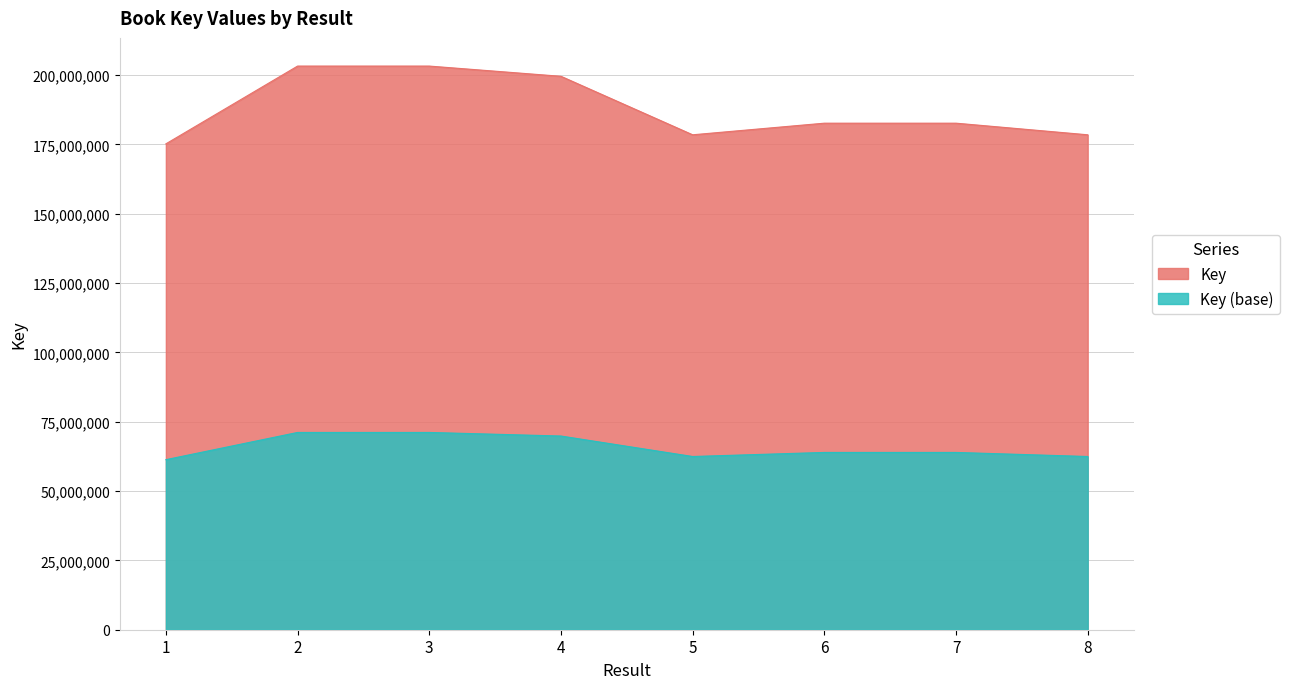

Between 5 and 8, which is larger?

8